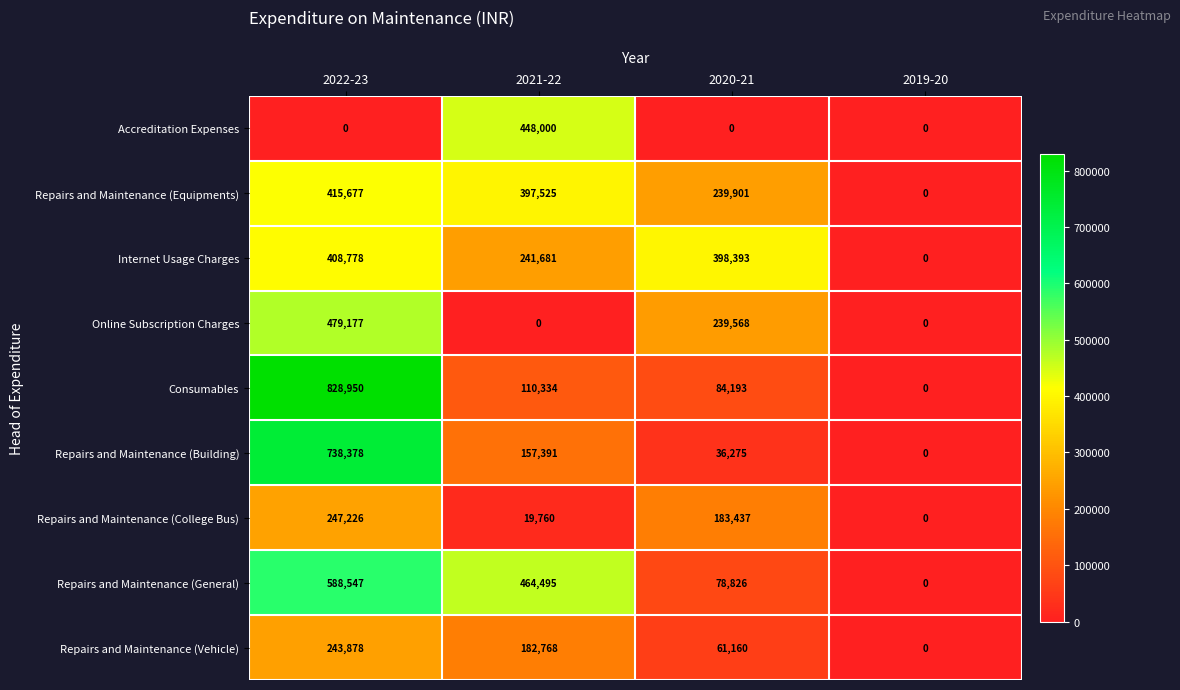

Which series changed the most between 2021-22 and 2019-20?

Repairs and Maintenance (General)